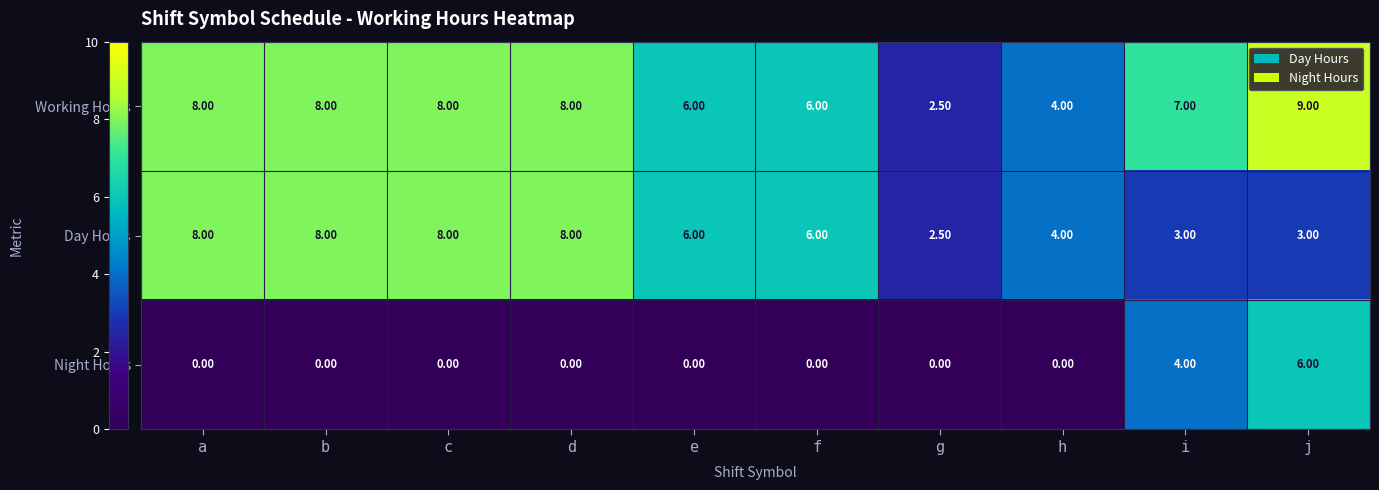

Which category has the lowest value in the Working Hours series?

g